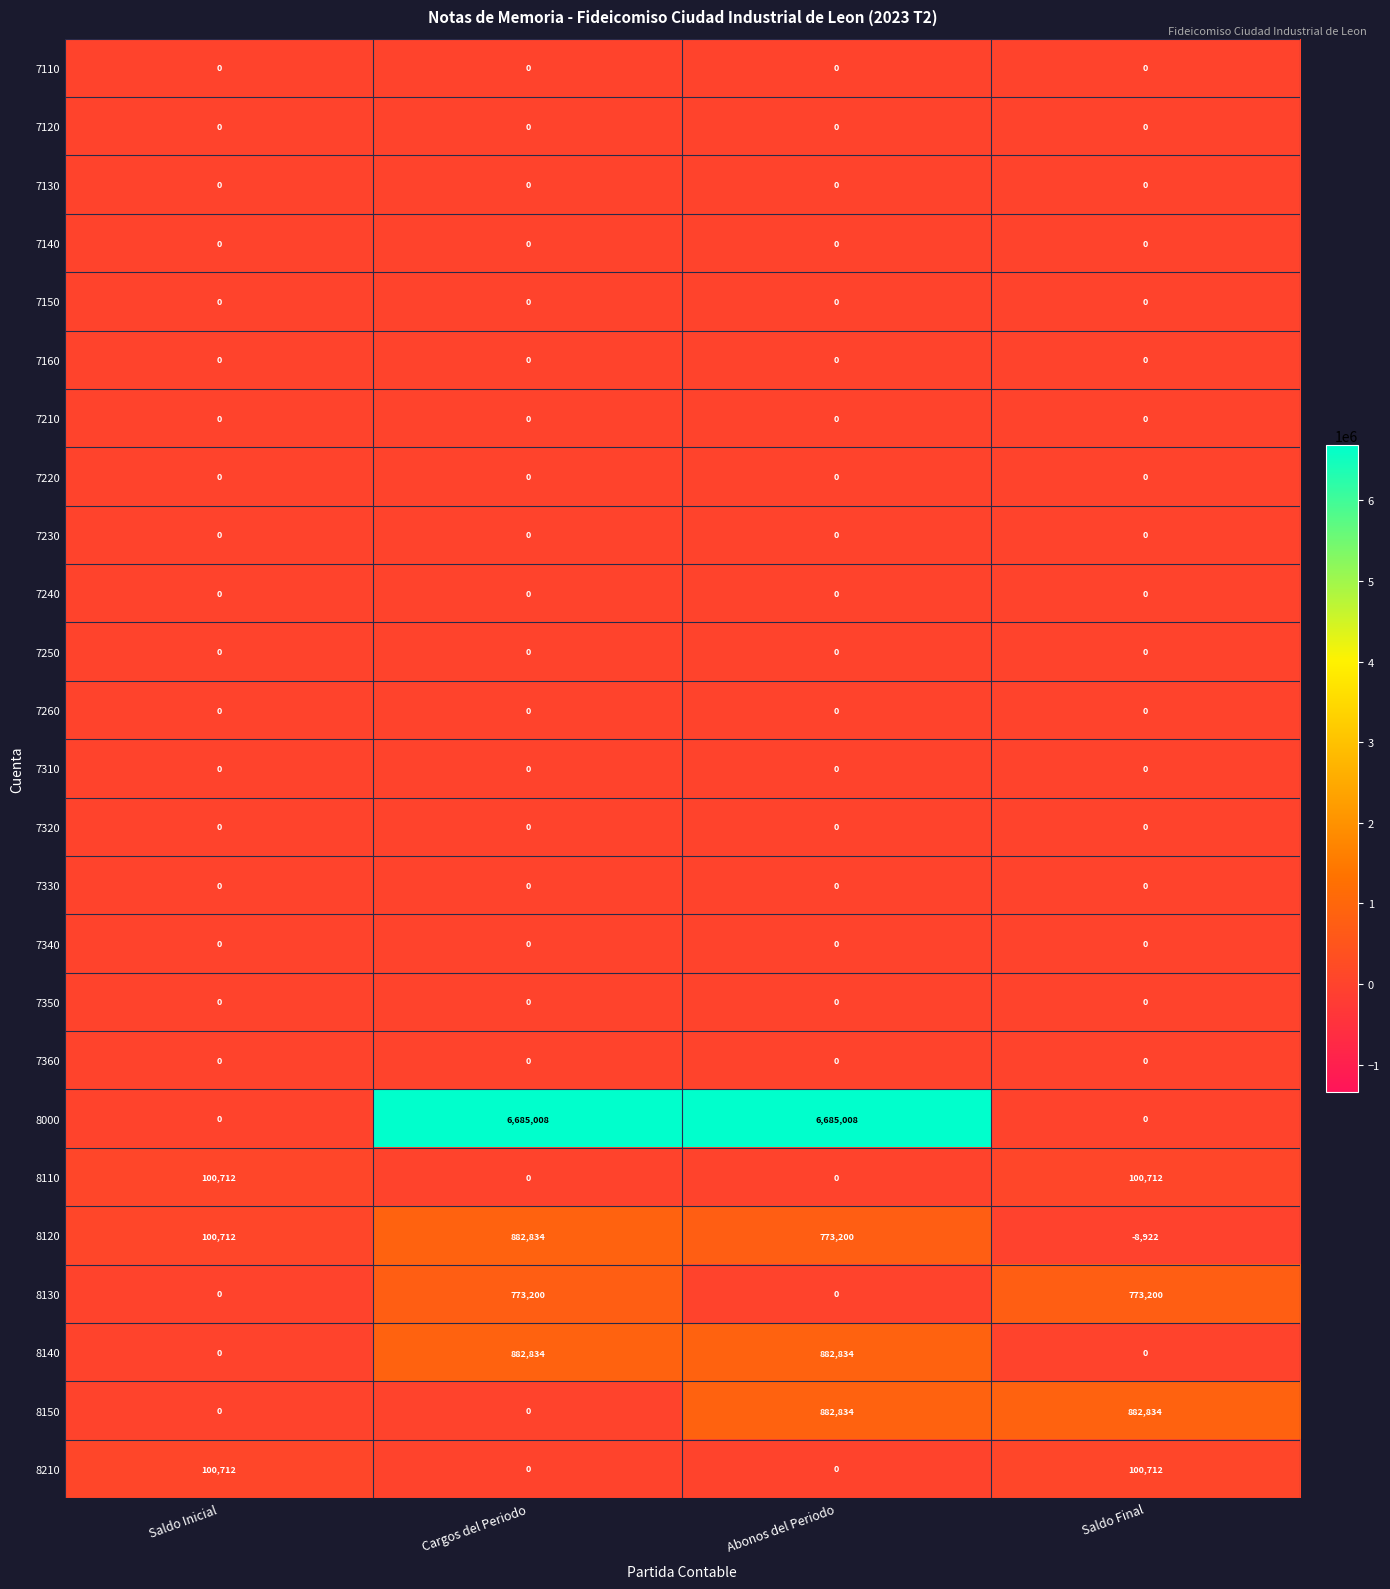

Which series has the largest range (max minus min)?

8000